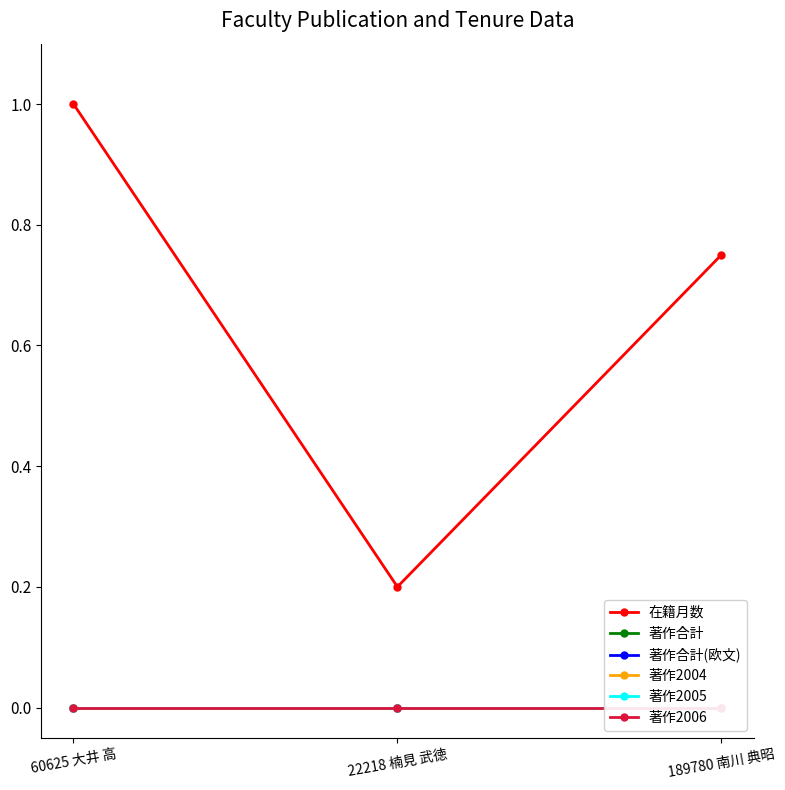

What is the total value across all series at 60625 大井 高?

1.0